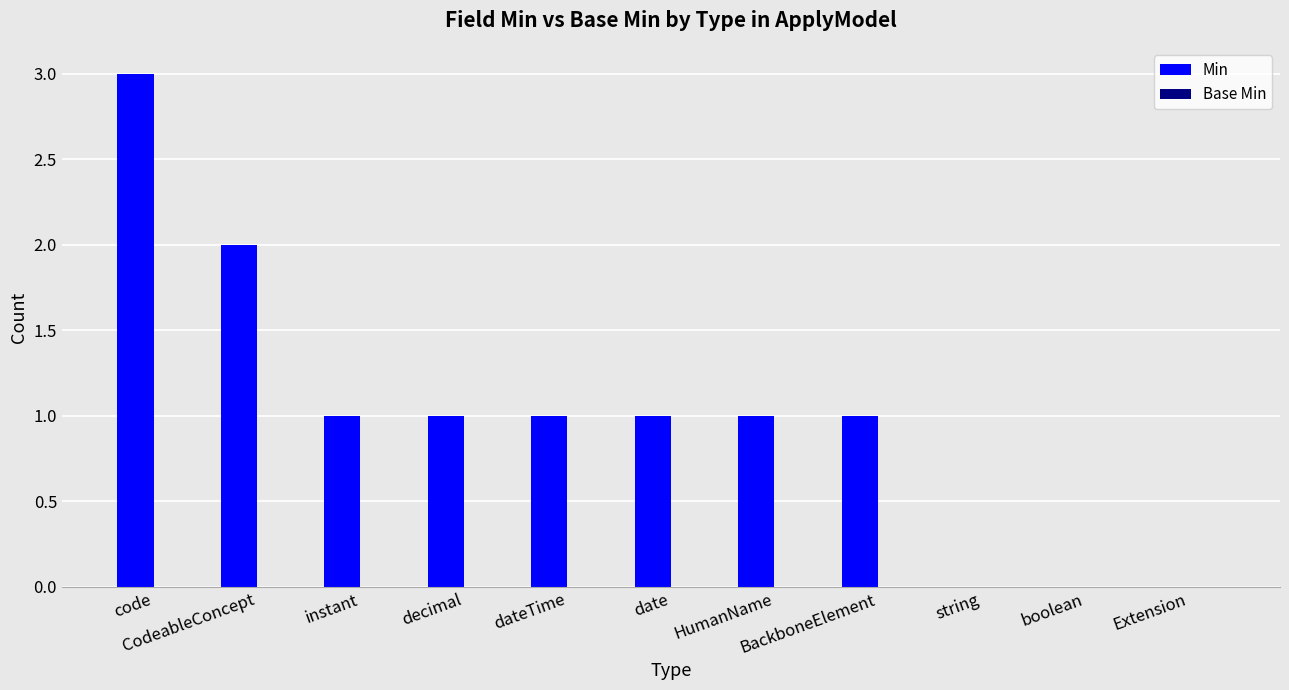

What is the sum of all values?

11